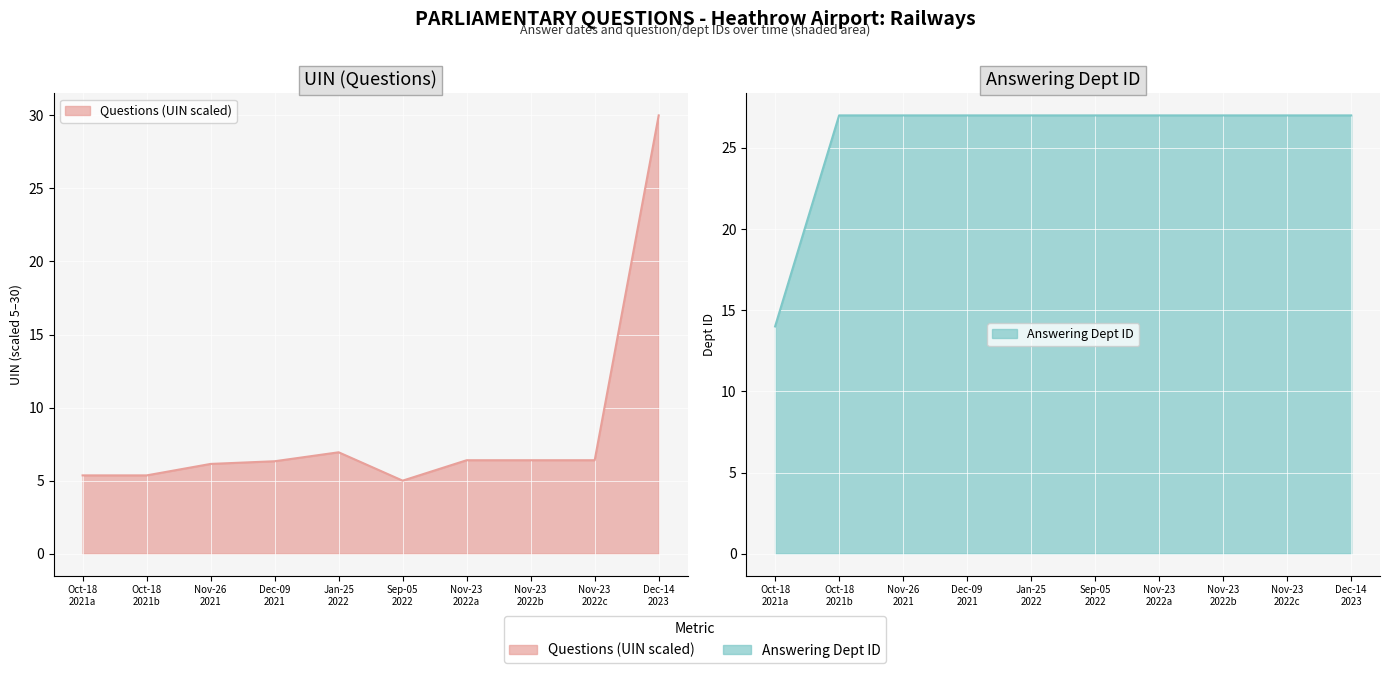

Between Oct-18 2021a and Dec-09 2021, which series saw the biggest shift?

Questions (UIN)